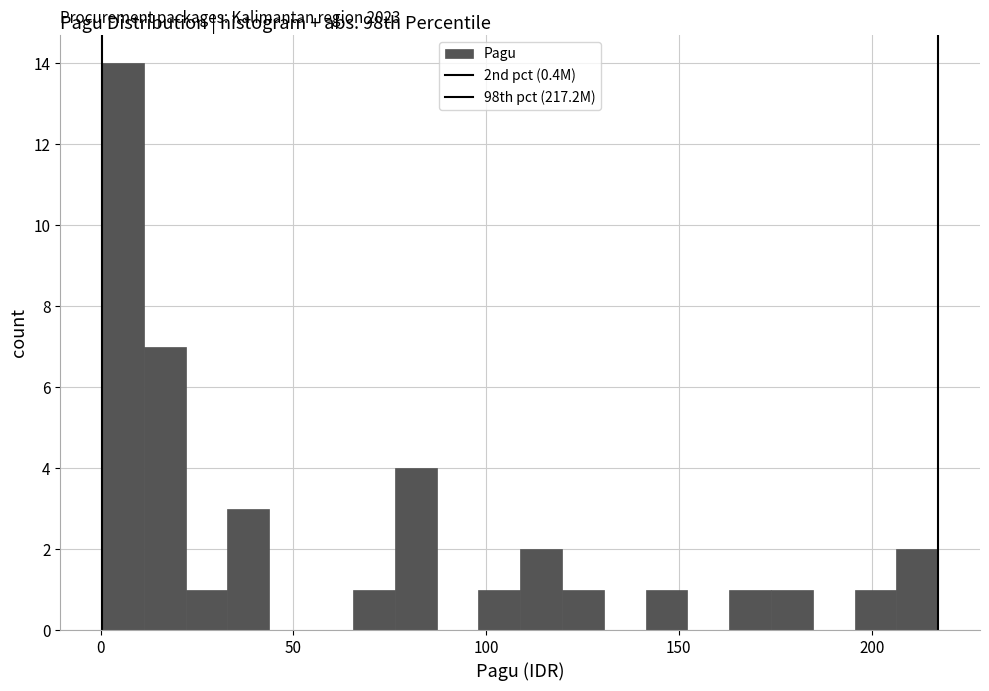

Read against the x-axis, roughly where is the centre of the tallest bar?

5